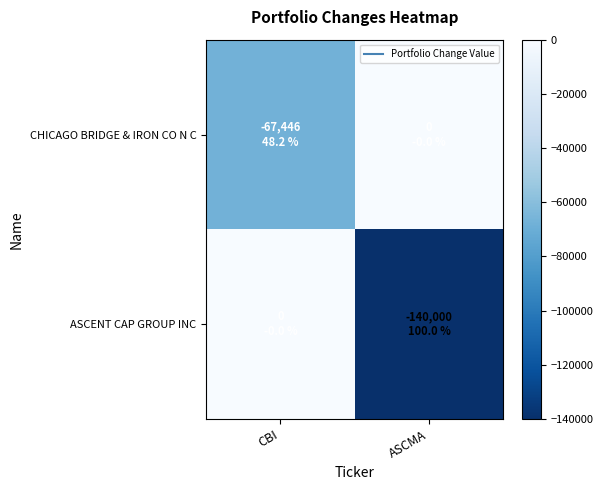

Between CBI and ASCMA, which is larger?

ASCMA